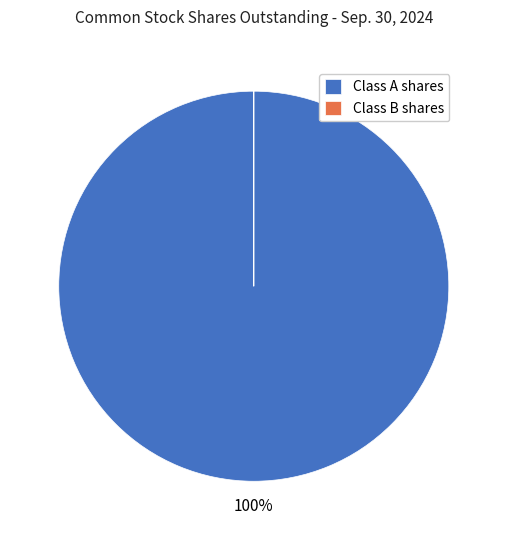

To the nearest percent, what portion does Class A shares represent?

100%